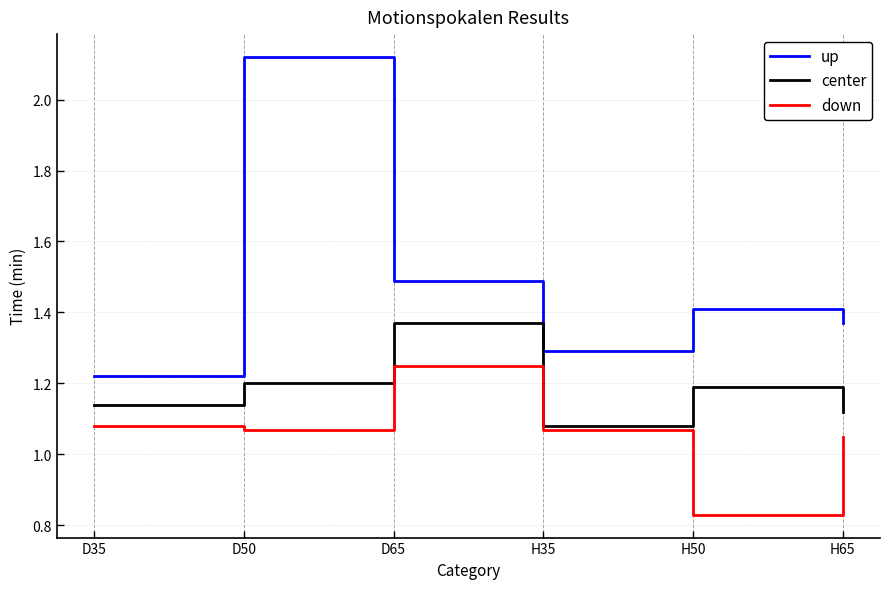

Which series has the largest range (max minus min)?

up